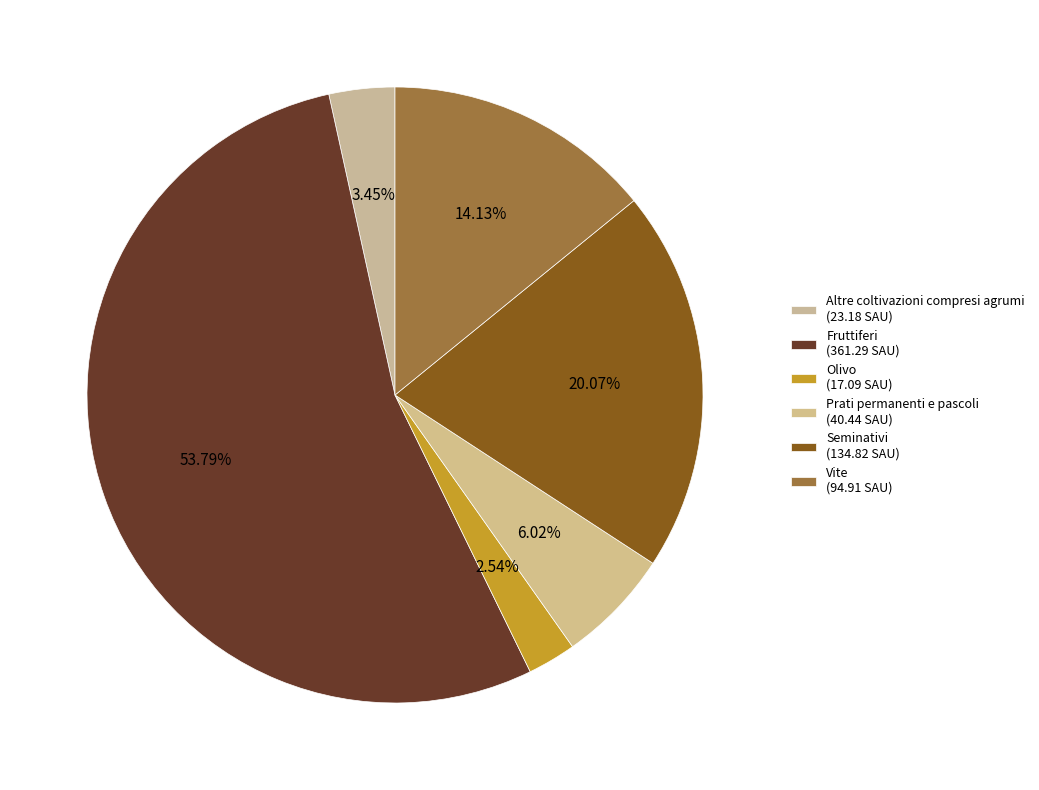

True or false: Olivo accounts for 3% of the total.

True